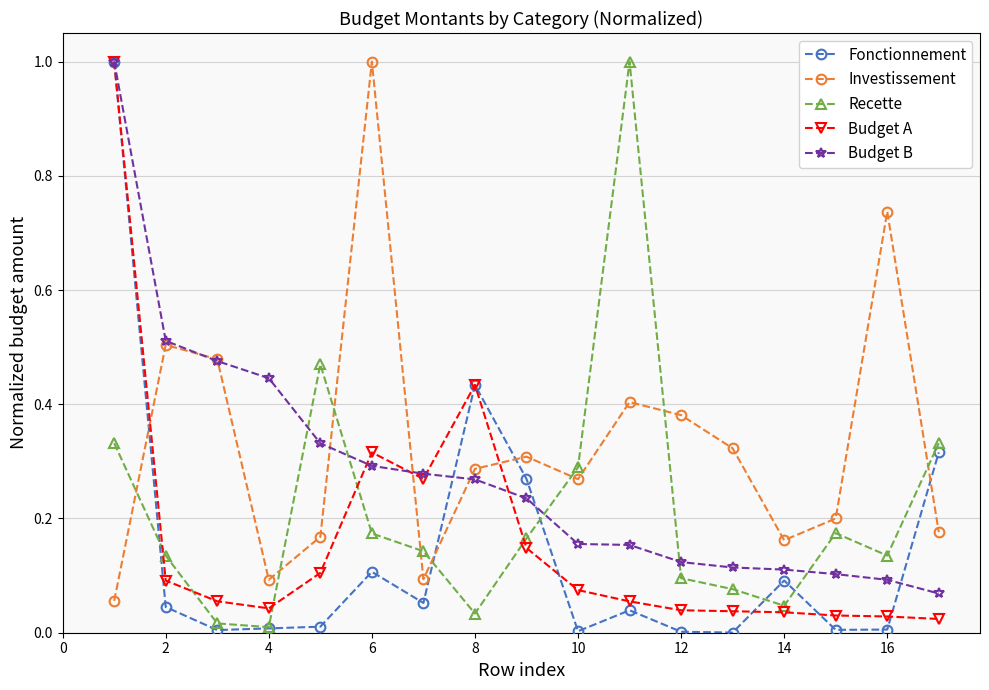

True or false: Recette has more than 1 points higher than both neighbors.

True